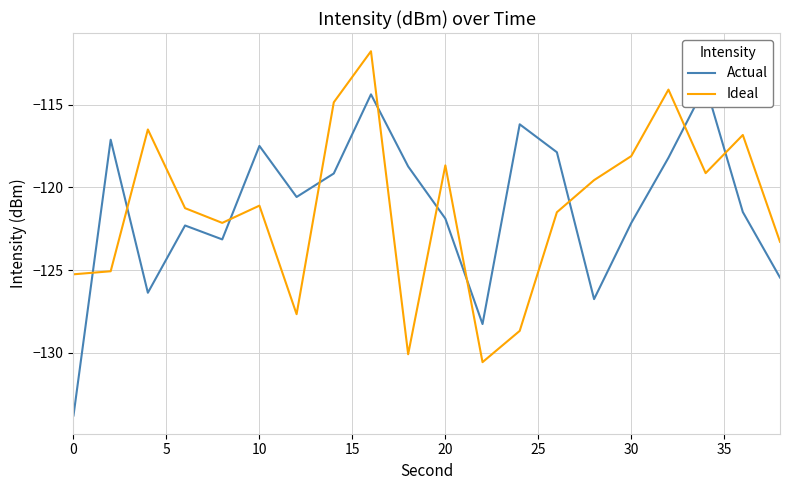

The Ideal series shows -43.5 at 30. True or false?

False